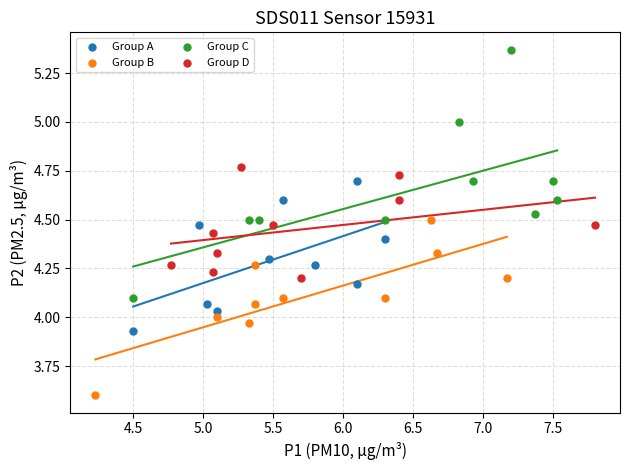

Which series has the largest Y range (max minus min)?

Group C